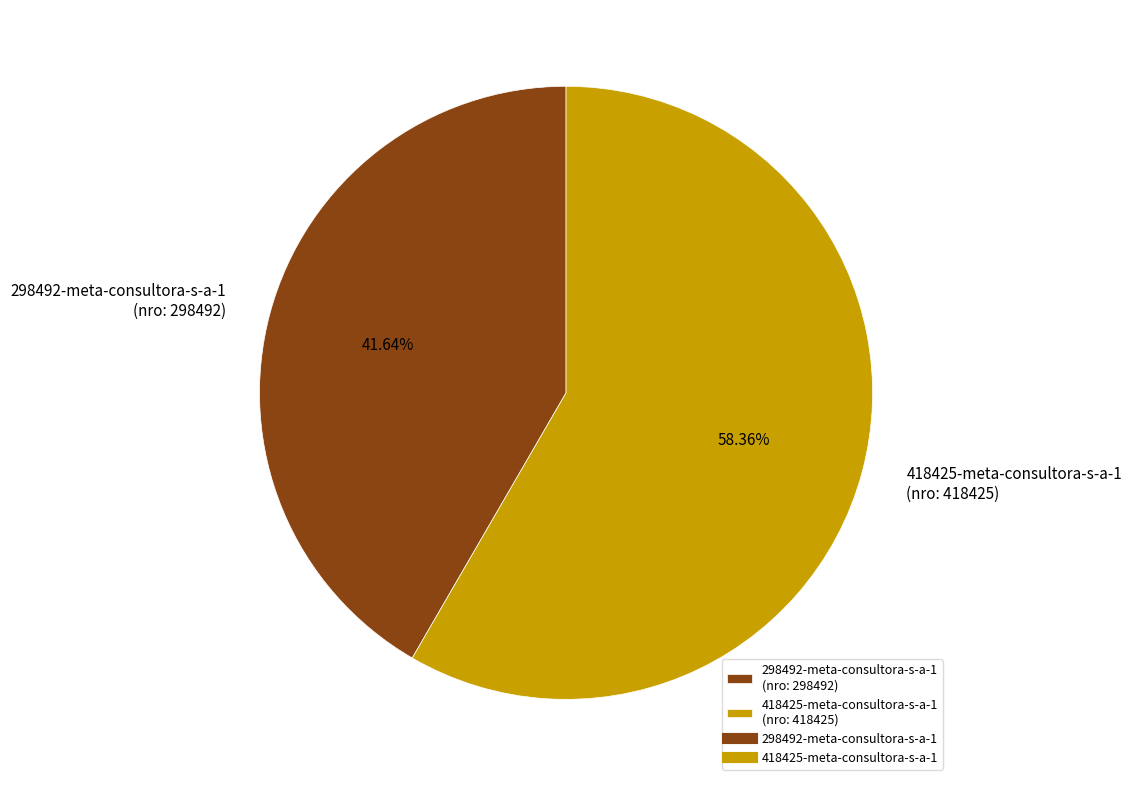

Which category has the biggest portion of the pie?

418425-meta-consultora-s-a-1